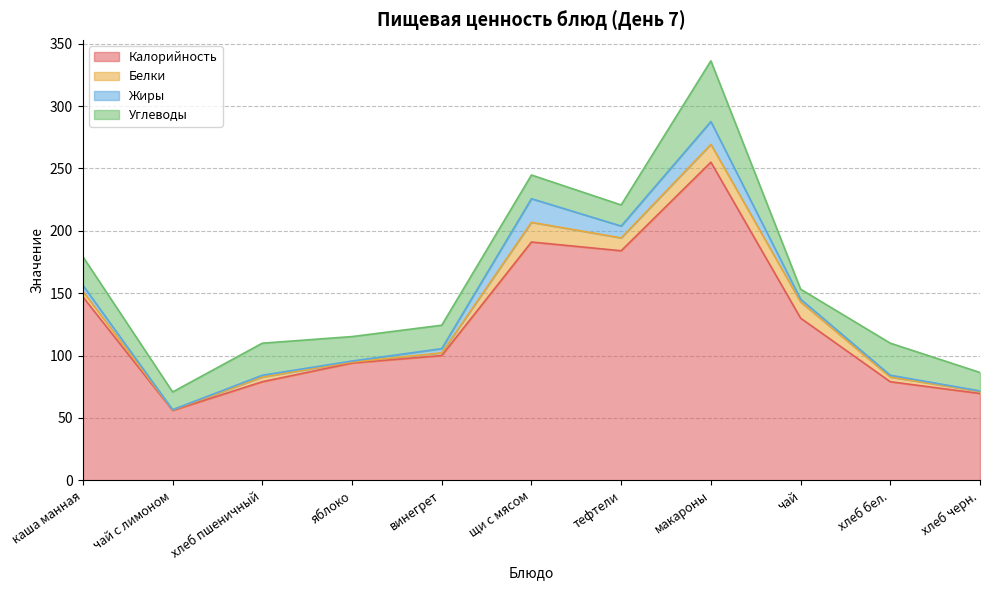

What is the difference between the second highest and second lowest values in the Белки series?

13.5